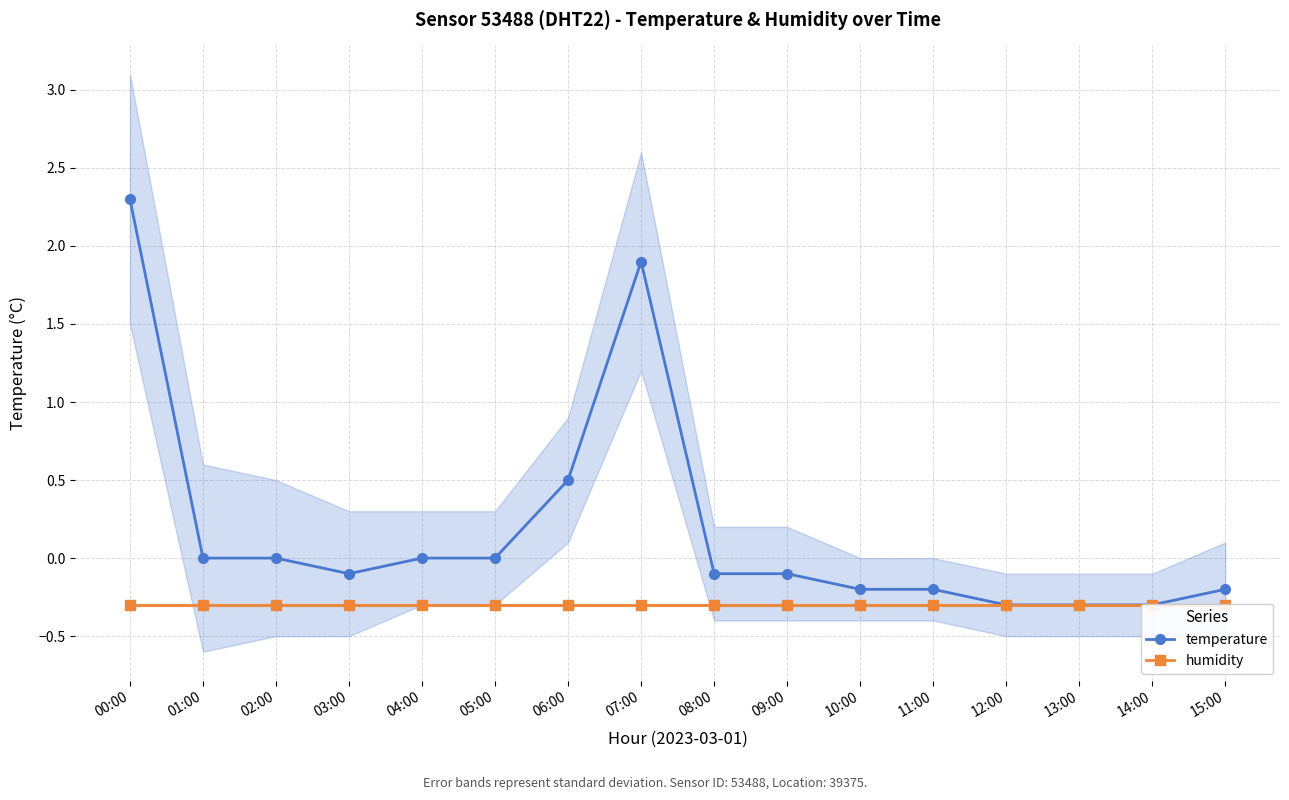

True or false: temperature and humidity cross at least once.

False